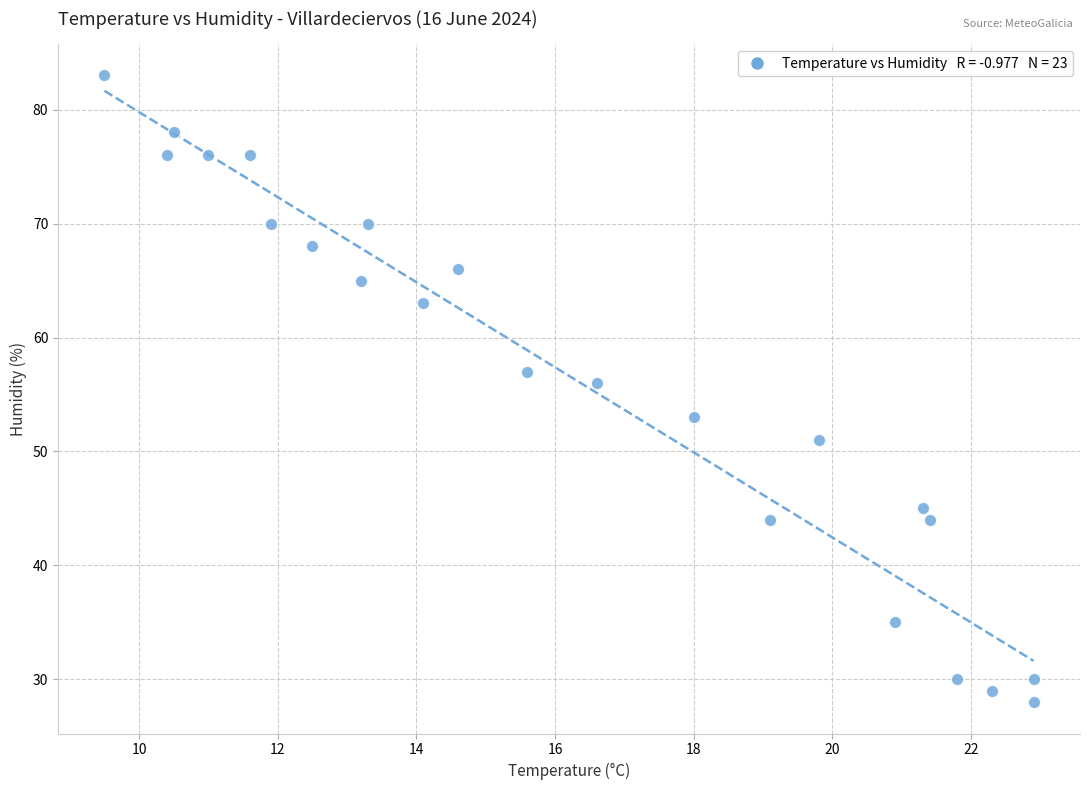

What Y value in the scatter plot is closest to 55?

56